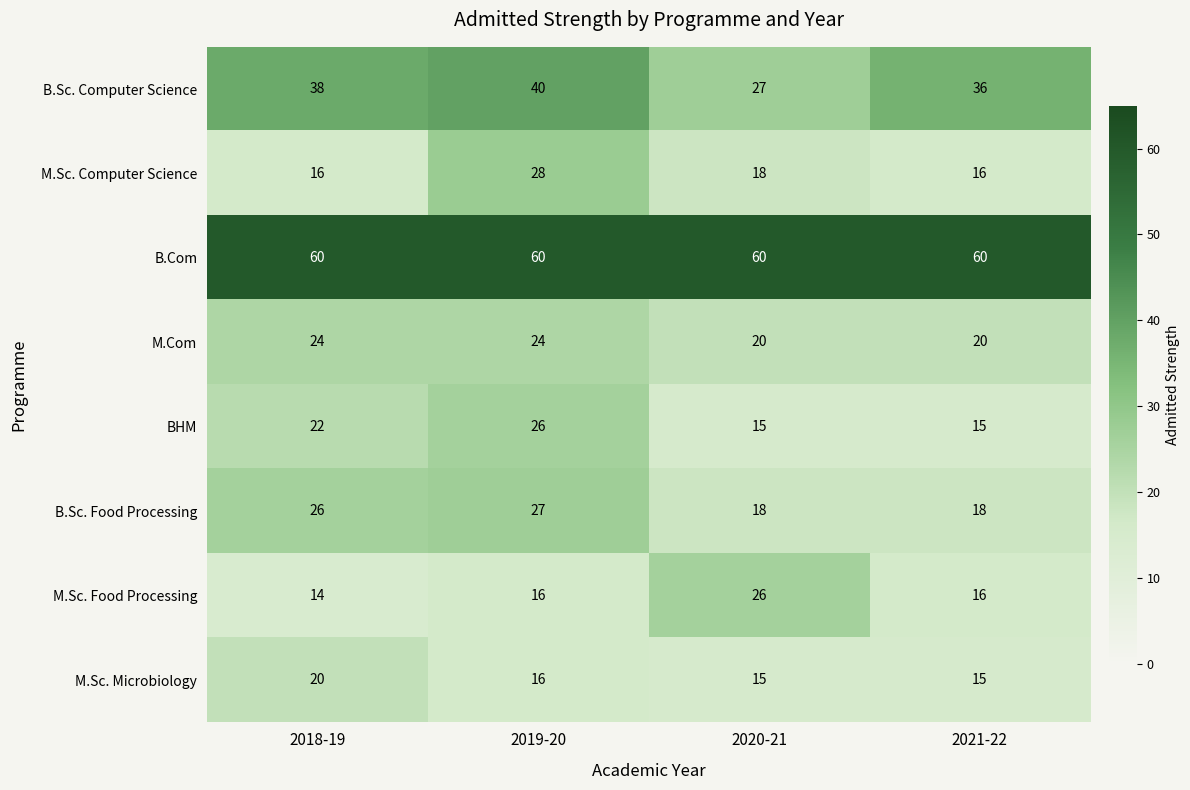

What is the smallest value displayed?

14